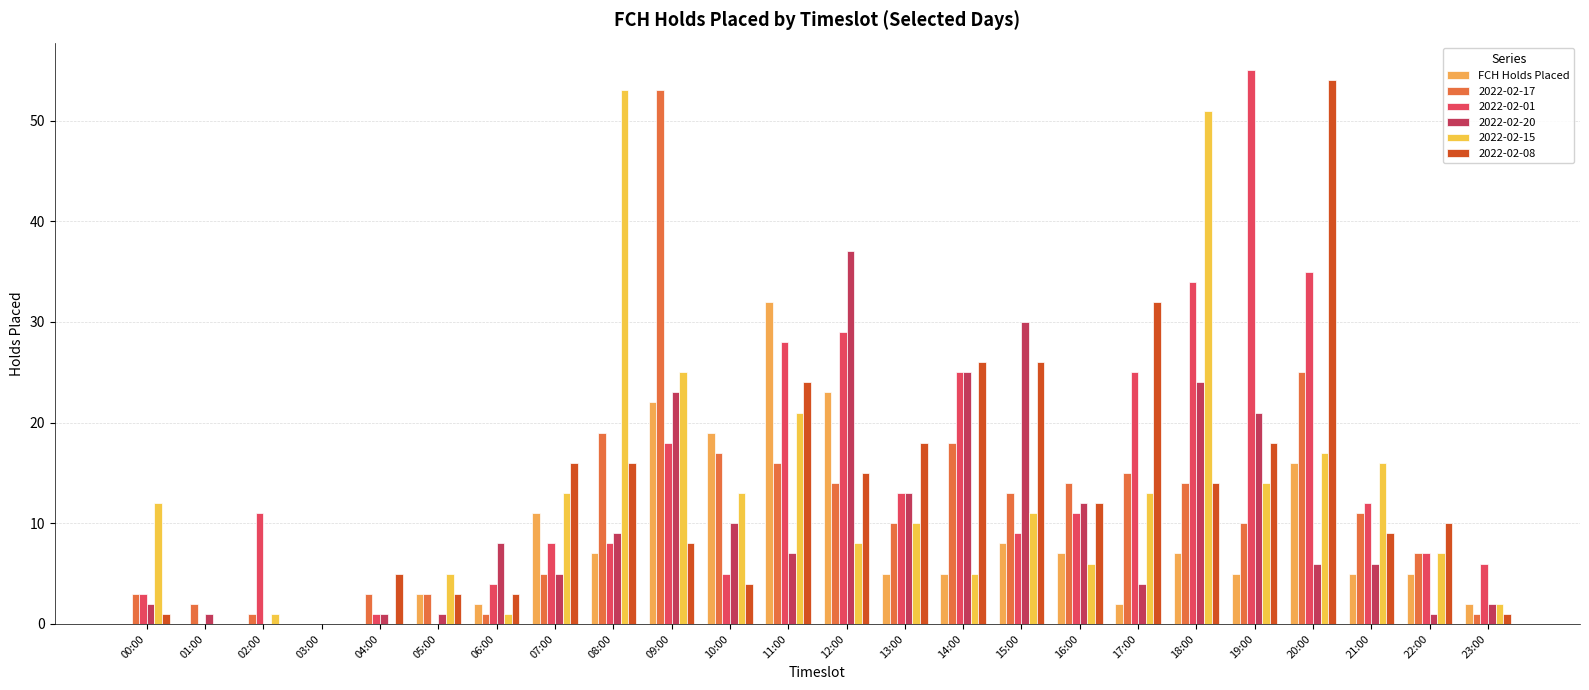

Count the number of categories in the chart.

24